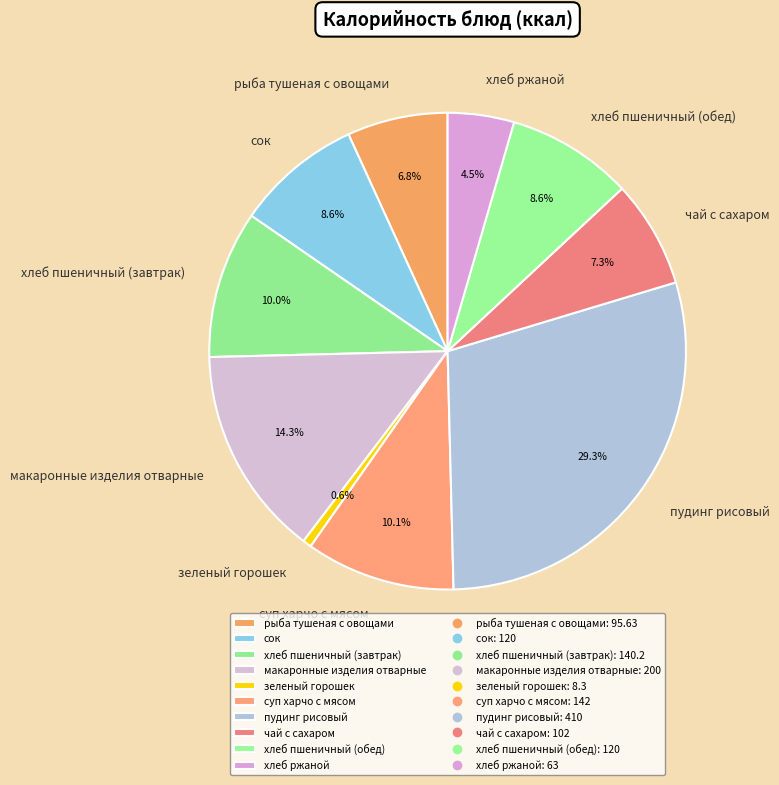

To the nearest percent, what is the combined percentage of сок and макаронные изделия отварные?

23%